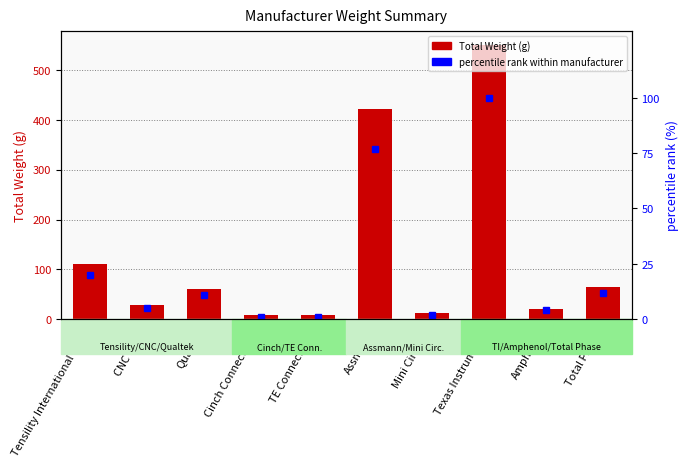

How many groups of bars are there?

10